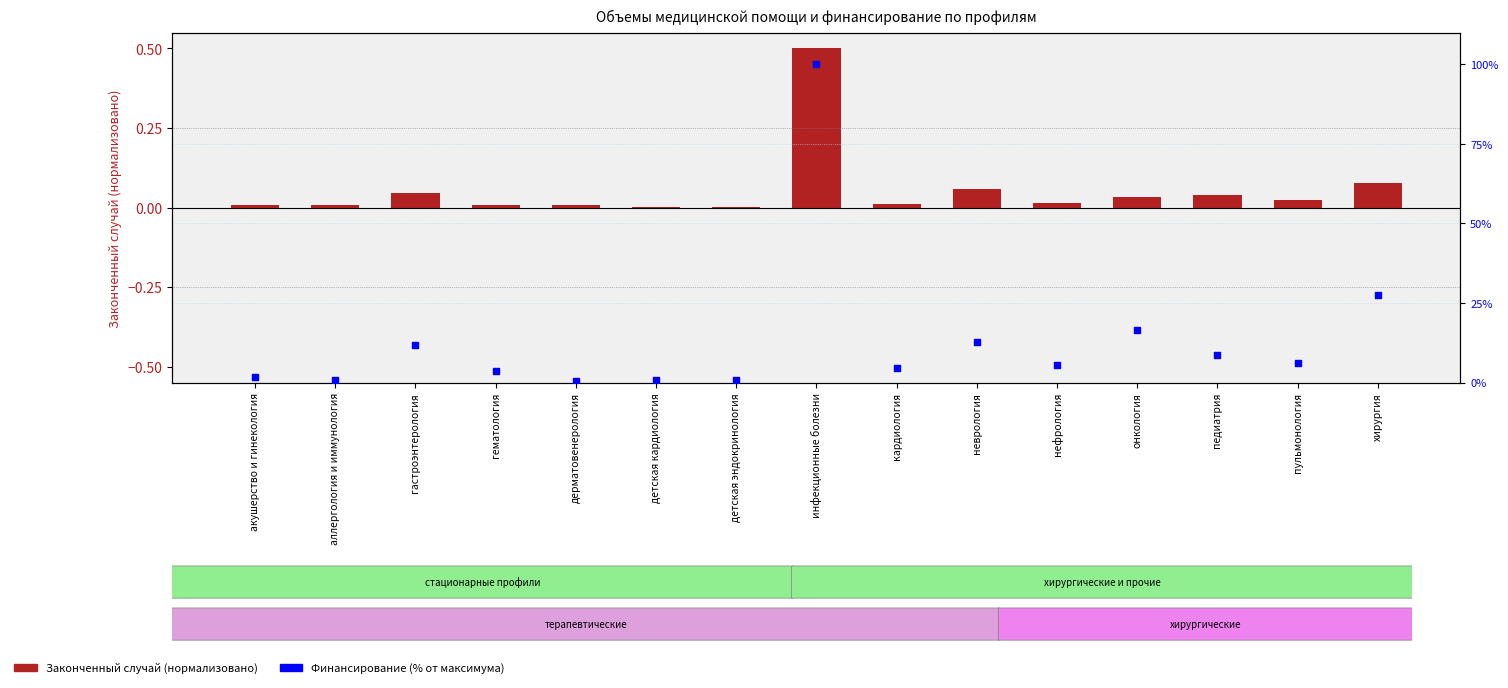

Which series has the widest spread of Y values?

Финансирование (% от макс.)